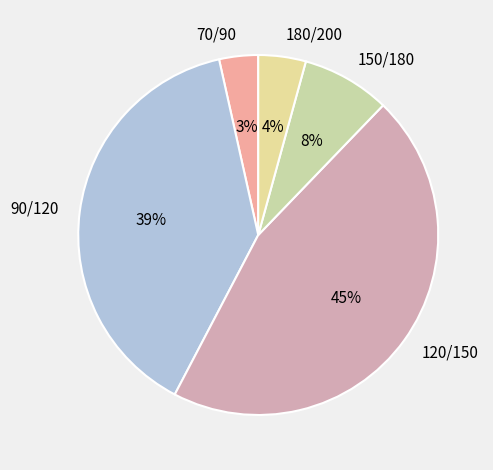

Is the sum of 90/120 and 70/90 greater than half?

No